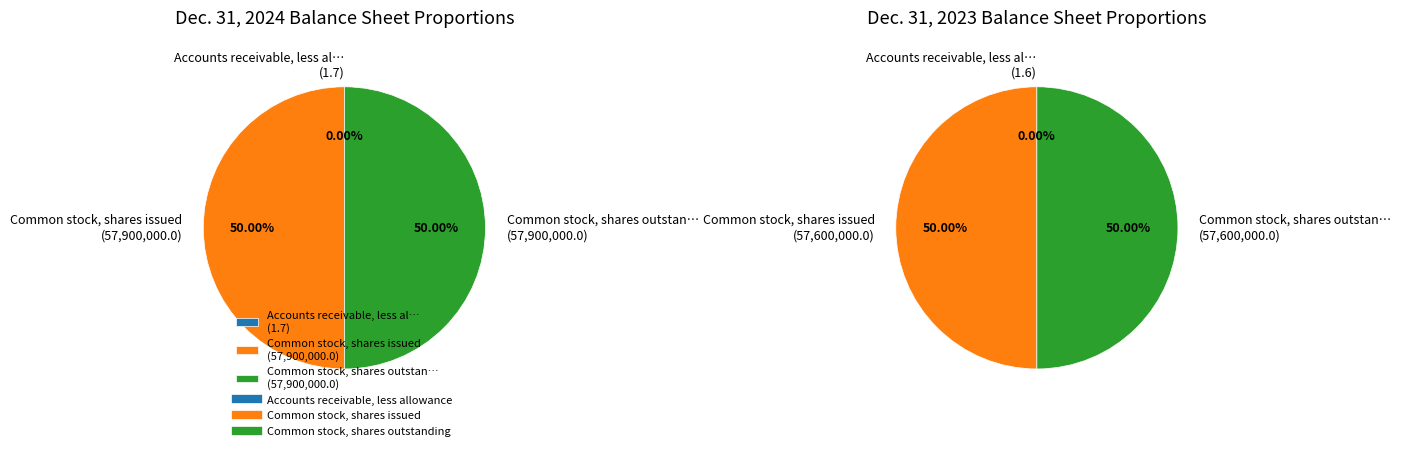

Does Accounts receivable, less allowance represent more than half of the total?

No